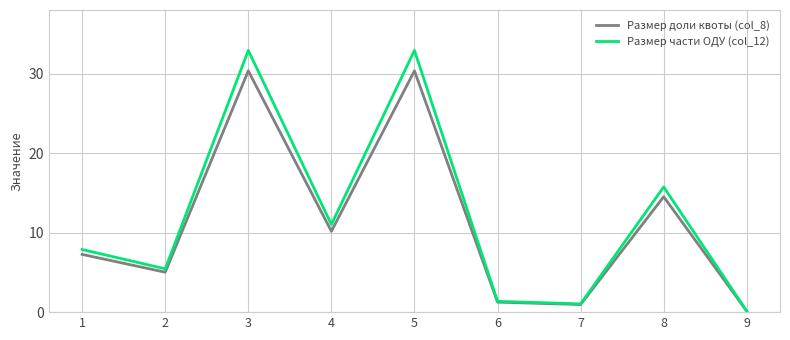

Does the chart have visible grid lines?

Yes